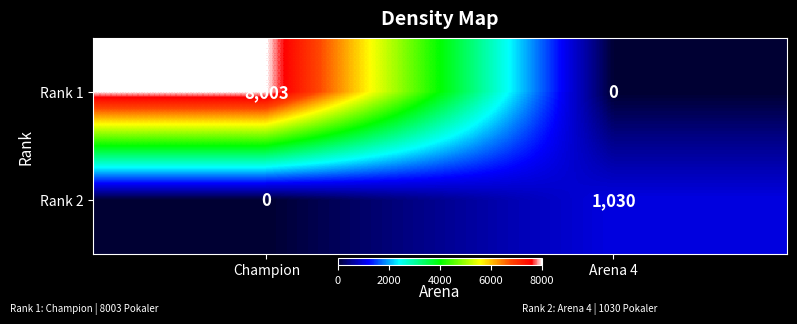

Which category has the highest value in the Rank 1 series?

Champion